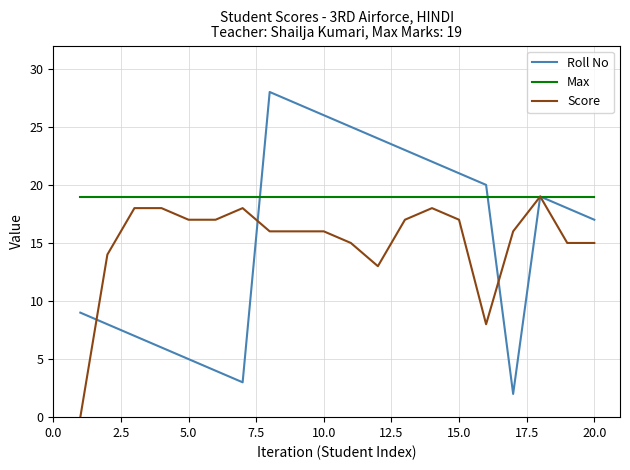

Which series has the largest total across all categories?

Max